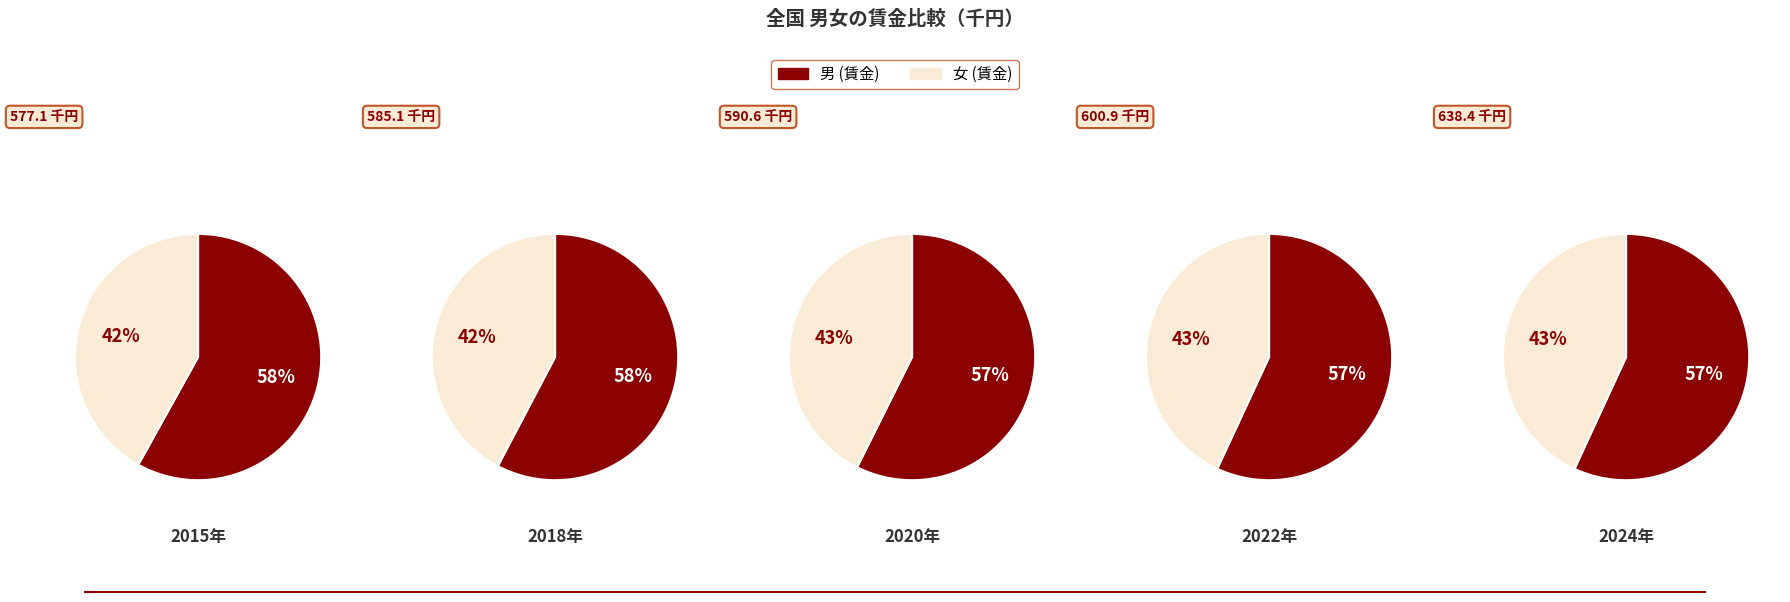

What is the smallest slice in the pie chart?

2015年